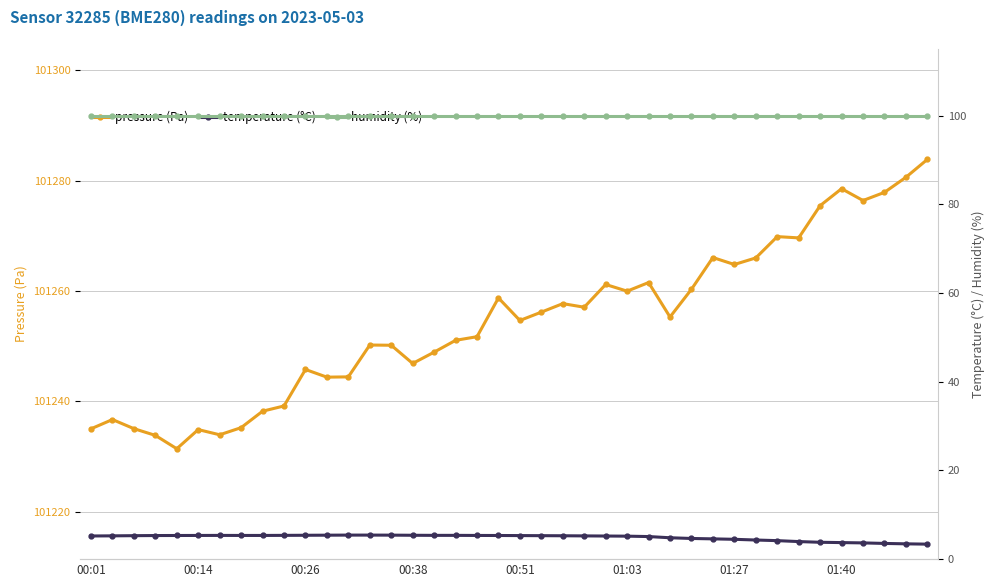

What is the difference between the highest and lowest values at 19?

101253.4